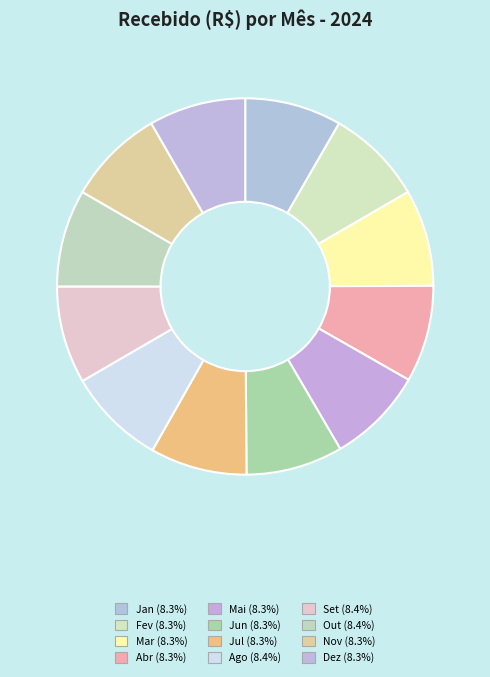

How many slices are in this pie chart?

12